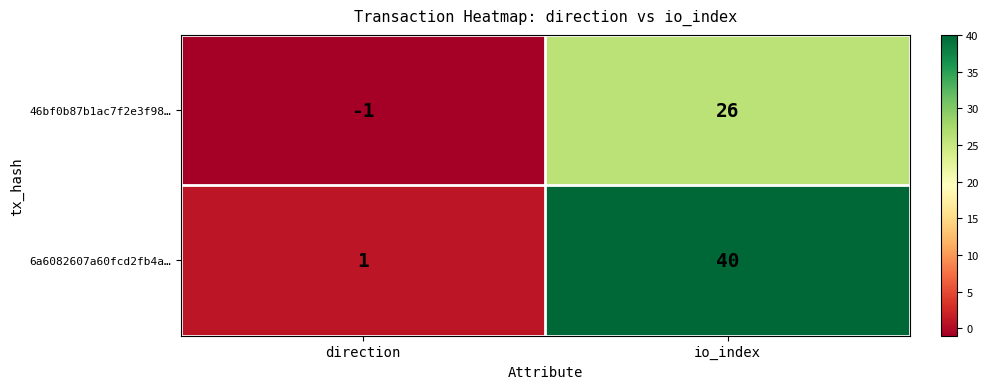

Rank the series by their average value, from lowest to highest.

46bf0b87b1ac7f2e3f98…, 6a6082607a60fcd2fb4a…